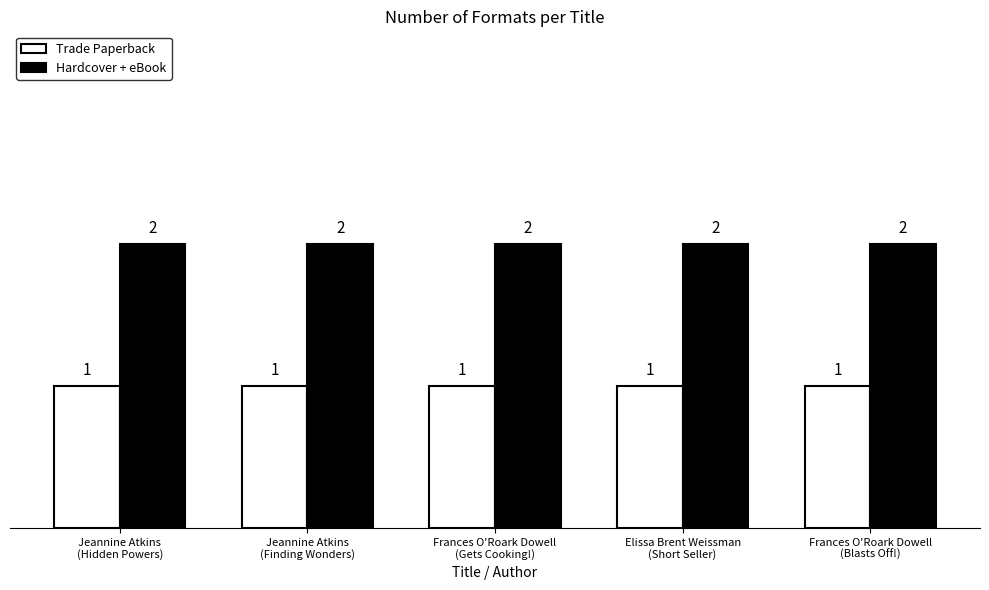

Reading left to right, transcribe all the data shown in this chart.

Trade Paperback: Jeannine Atkins
(Hidden Powers)=1	Jeannine Atkins
(Finding Wonders)=1	Frances O'Roark Dowell
(Gets Cooking!)=1	Elissa Brent Weissman
(Short Seller)=1	Frances O'Roark Dowell
(Blasts Off!)=1
Hardcover + eBook: Jeannine Atkins
(Hidden Powers)=2	Jeannine Atkins
(Finding Wonders)=2	Frances O'Roark Dowell
(Gets Cooking!)=2	Elissa Brent Weissman
(Short Seller)=2	Frances O'Roark Dowell
(Blasts Off!)=2